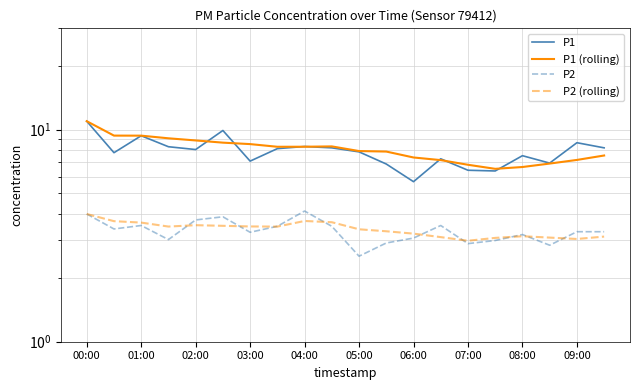

How many lines are shown in the chart?

4